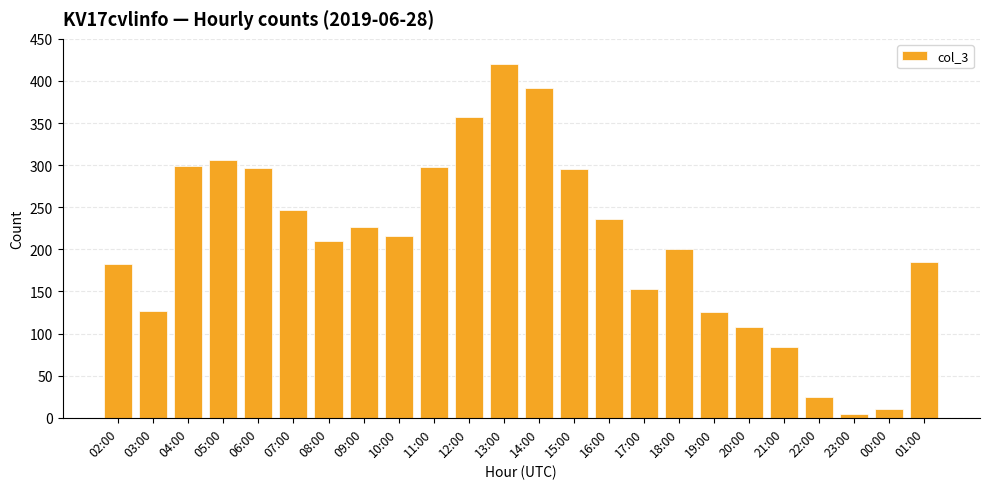

Approximately how many times larger is the value at 21:00 compared to 03:00?

0.7